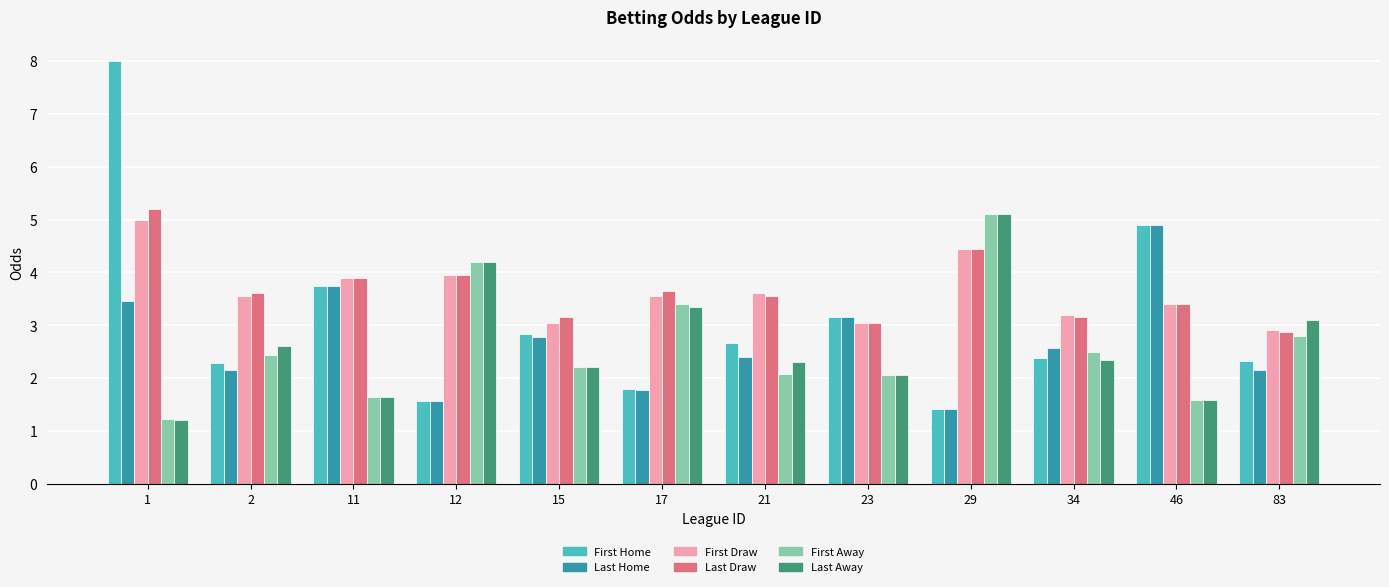

What is the total value across all series at 2?

16.6